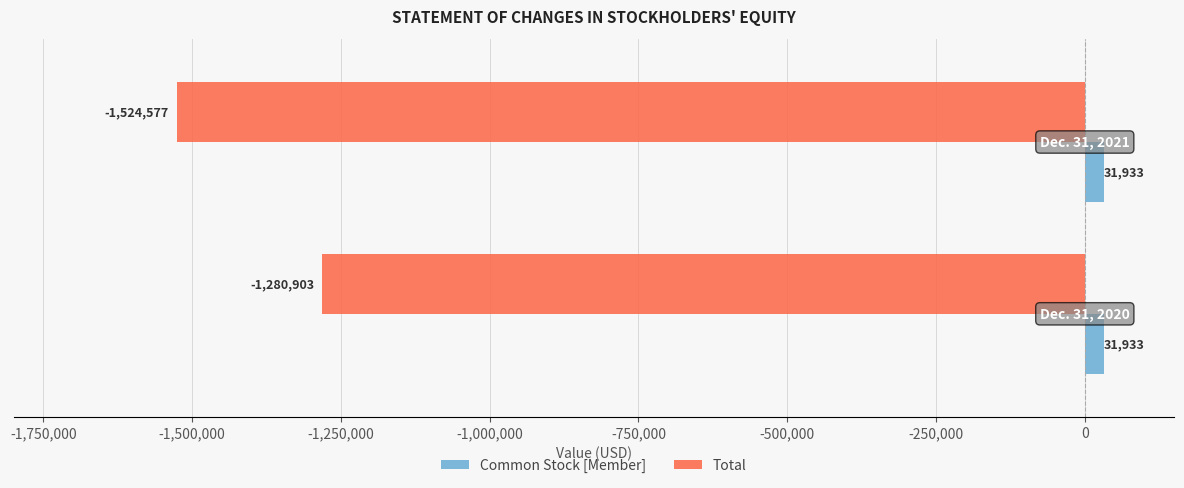

What is the sum of all Total values?

-2805480